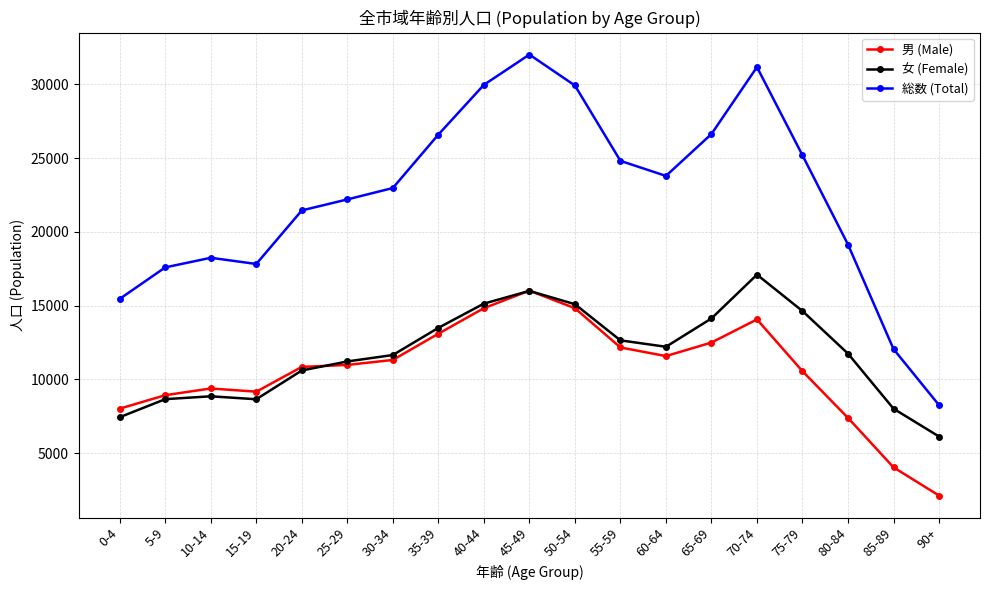

Count the number of data series in this chart.

3